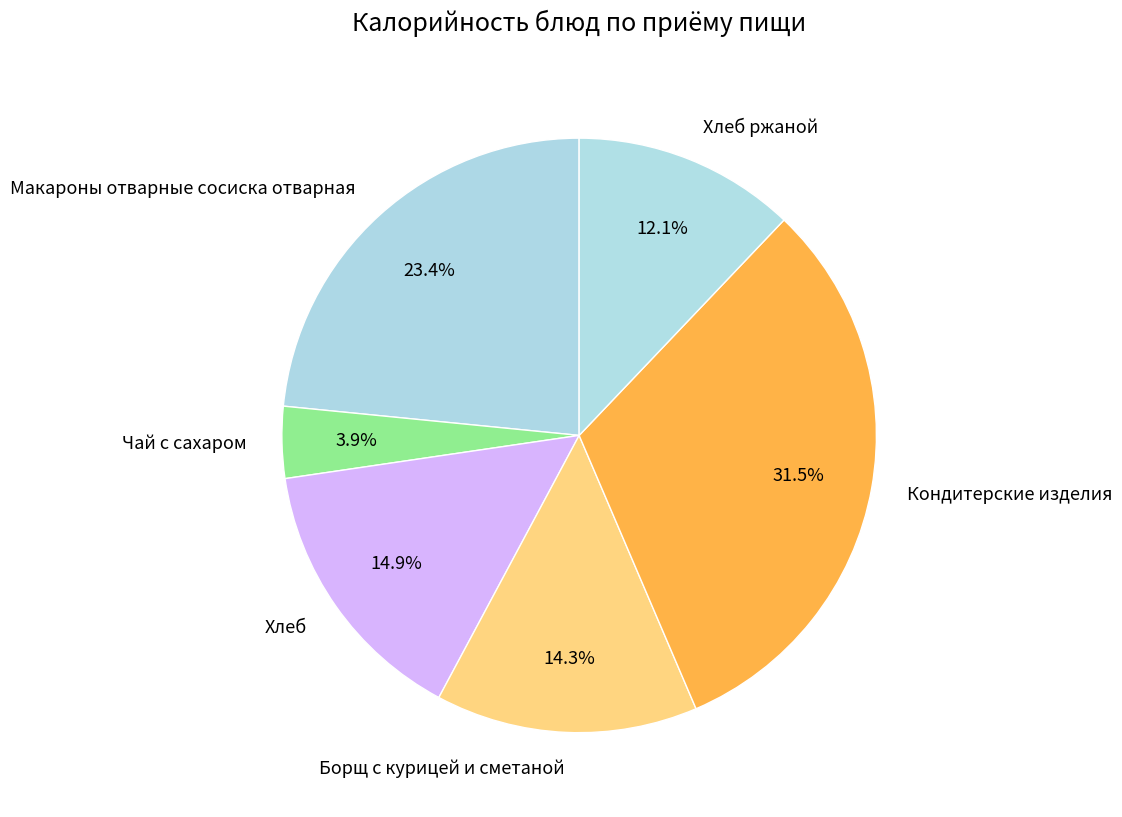

Which has a higher value, Макароны отварные сосиска отварная or Чай с сахаром?

Макароны отварные сосиска отварная